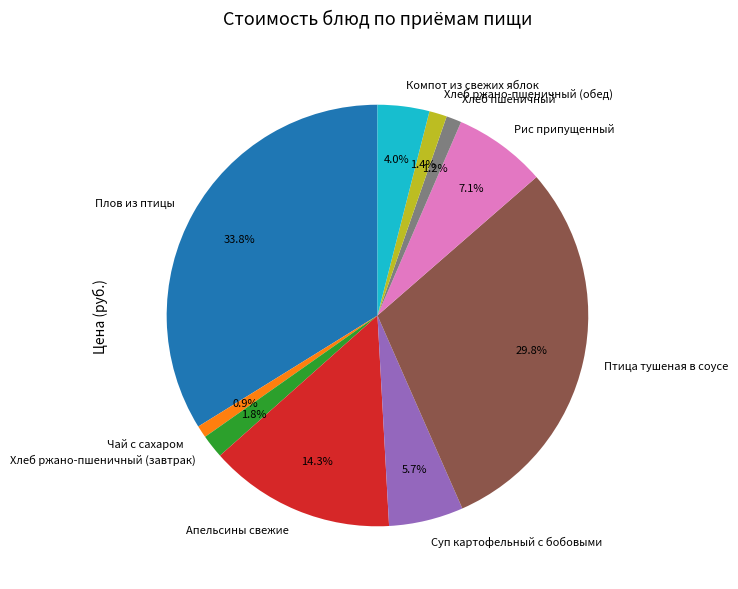

Does Компот из свежих яблок account for over 50% of the chart?

No